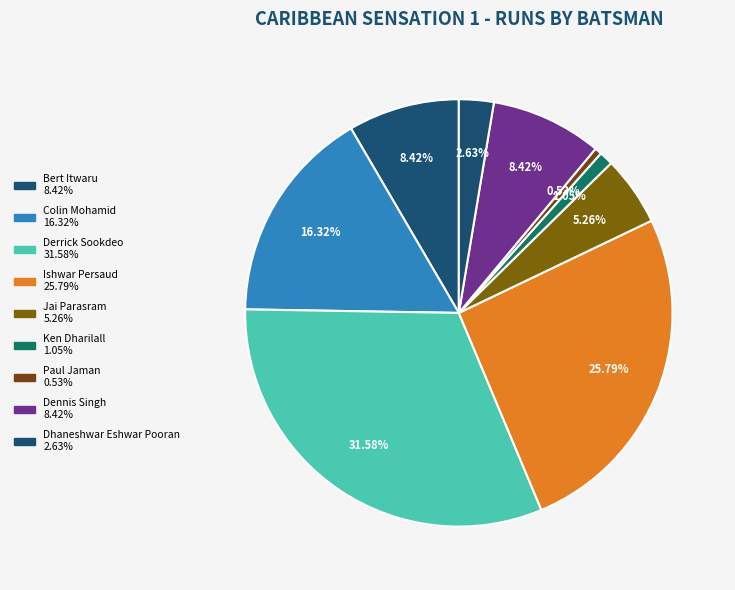

To the nearest percent, what is the combined percentage of Dhaneshwar Eshwar Pooran and Bert Itwaru?

11%